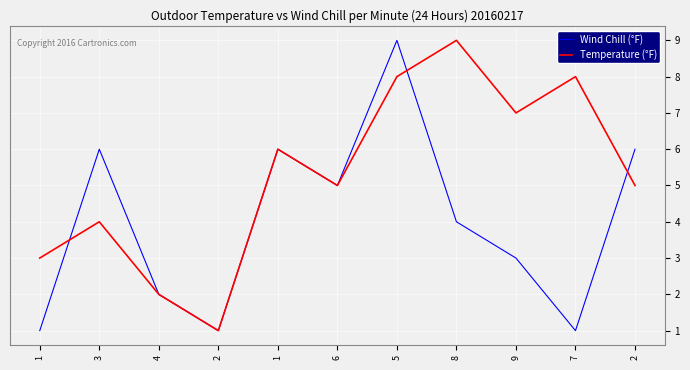

Rank the categories by Wind Chill (°F) value from highest to lowest.

5, 3, 1, 2, 6, 8, 9, 4, 1, 2, 7